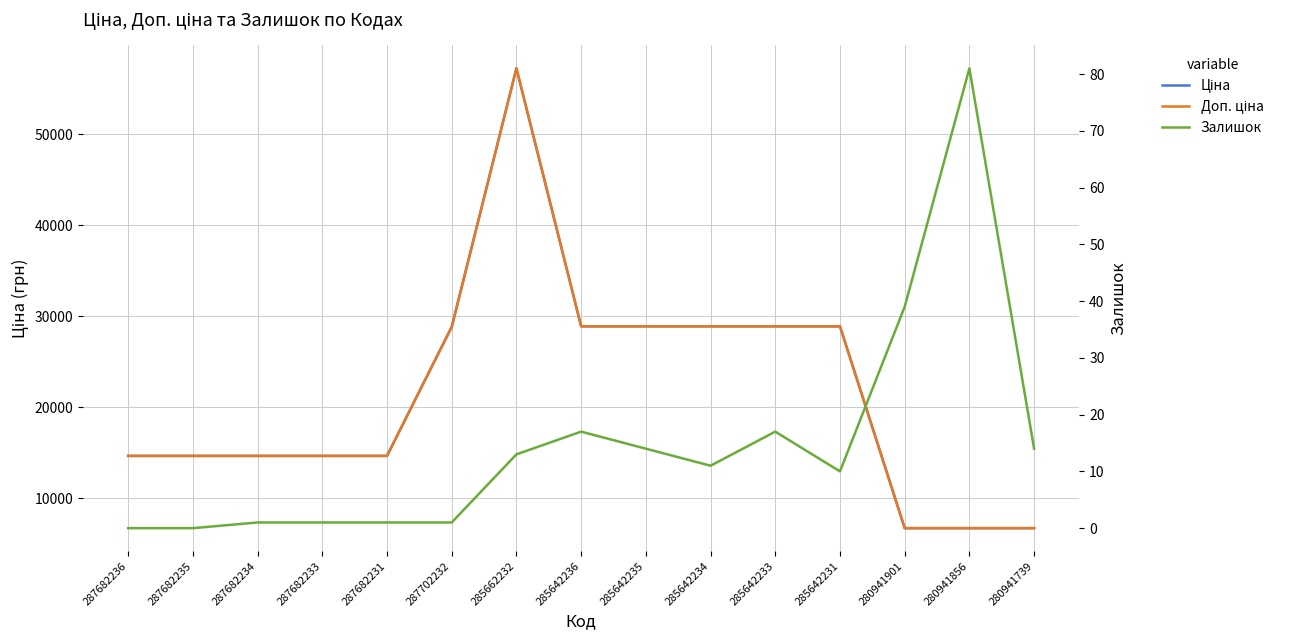

What is the label of the 2nd point from the right?

280941856